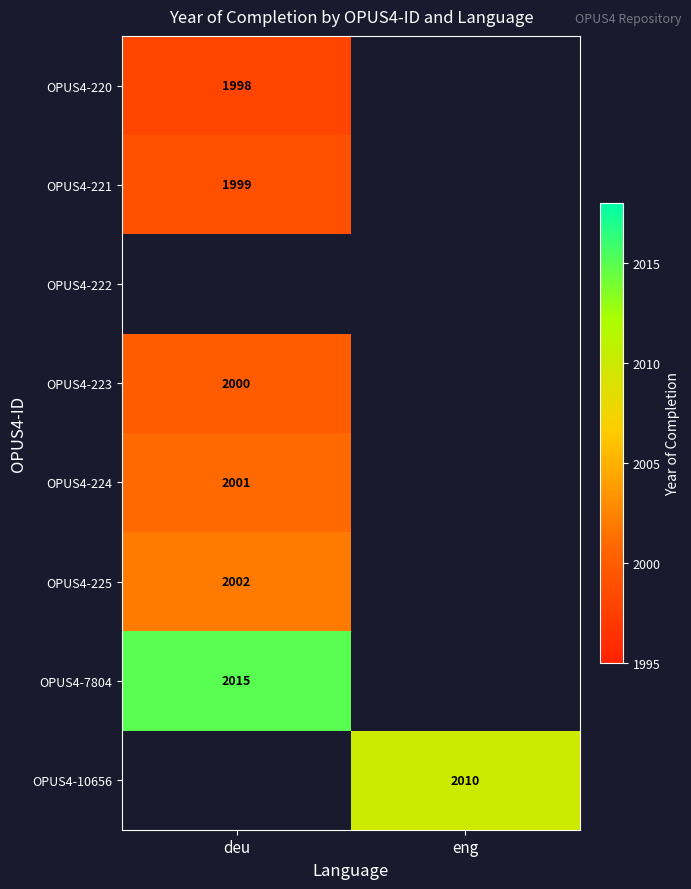

Is it true that OPUS4-225 equals 3005 at deu?

False